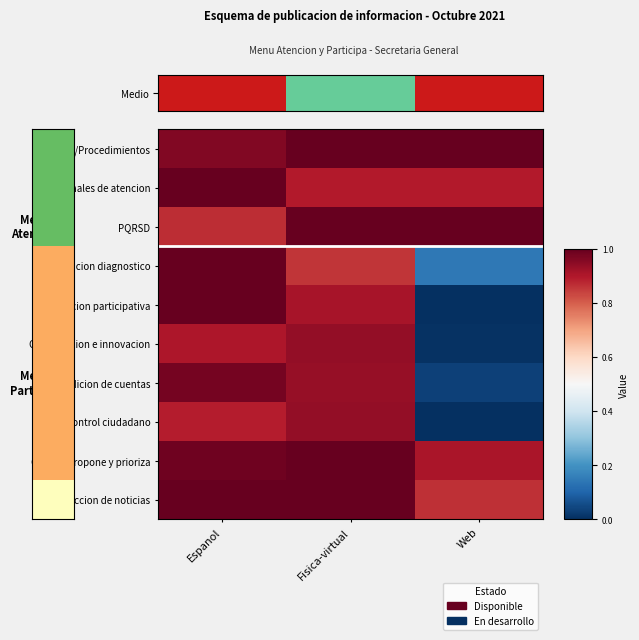

Reading left to right, list all the values displayed in this chart.

Tramites/Procedimientos: Espanol=1.0	Fisica-virtual=1.0	Web=1.0
Canales de atencion: Espanol=1.0	Fisica-virtual=0.9	Web=0.9
PQRSD: Espanol=0.9	Fisica-virtual=1.0	Web=1.0
Participacion diagnostico: Espanol=1.0	Fisica-virtual=0.9	Web=0.1
Planeacion participativa: Espanol=1.0	Fisica-virtual=0.9	Web=0.0
Colaboracion e innovacion: Espanol=0.9	Fisica-virtual=0.9	Web=0.0
Rendicion de cuentas: Espanol=1.0	Fisica-virtual=0.9	Web=0.0
Control ciudadano: Espanol=0.9	Fisica-virtual=0.9	Web=0.0
Conoce propone y prioriza: Espanol=1.0	Fisica-virtual=1.0	Web=0.9
Seccion de noticias: Espanol=1.0	Fisica-virtual=1.0	Web=0.9